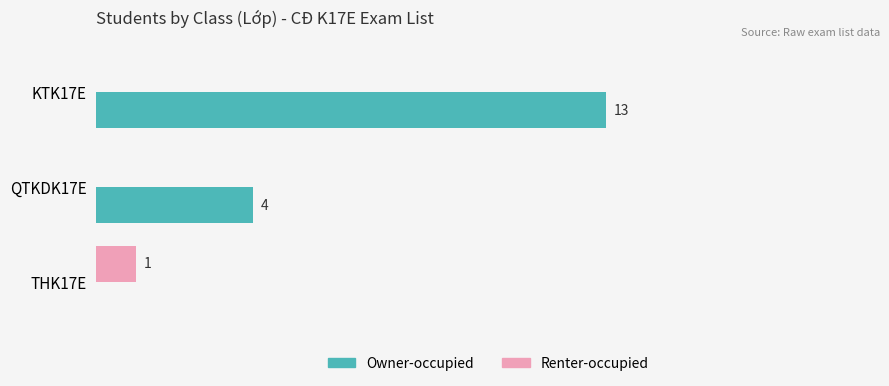

Between QTKDK17E and THK17E, which series saw the biggest shift?

Owner-occupied